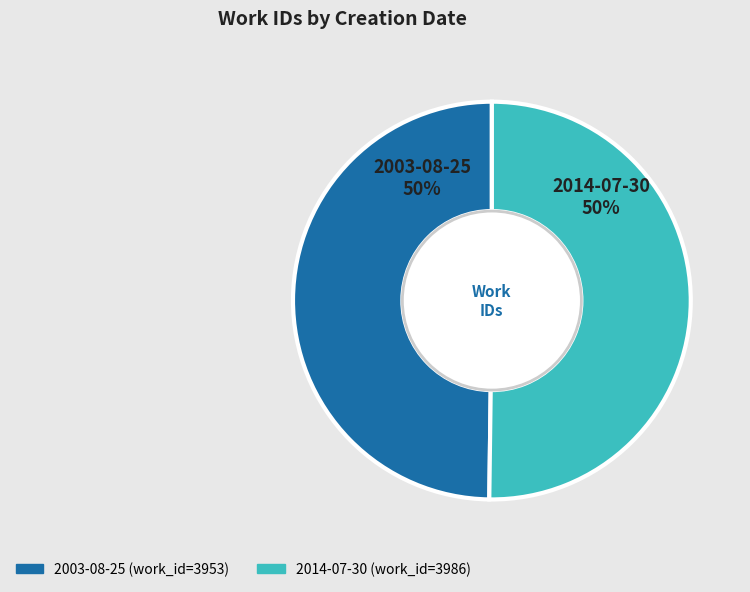

Is it true that 2014-07-30 is 50% of the pie?

True